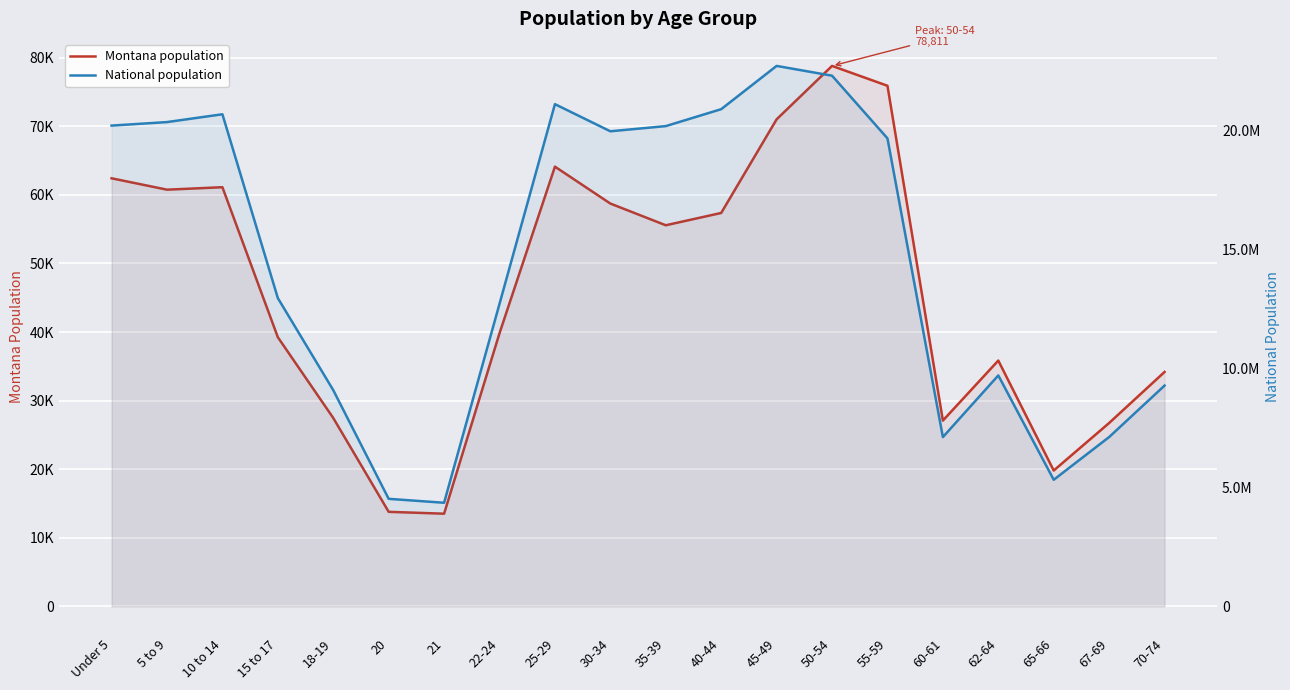

Reading left to right, transcribe all the data shown in this chart.

Montana population: Under 5=62423	5 to 9=60765	10 to 14=61124	15 to 17=39251	18-19=27473	20=13789	21=13517	22-24=39832	25-29=64123	30-34=58741	35-39=55575	40-44=57370	45-49=71021	50-54=78811	55-59=75915	60-61=27095	62-64=35848	65-66=19811	67-69=26745	70-74=34186
National population: Under 5=20201362	5 to 9=20348657	10 to 14=20677194	15 to 17=12954254	18-19=9086089	20=4519129	21=4354294	22-24=12712576	25-29=21101849	30-34=19962099	35-39=20179642	40-44=20890964	45-49=22708591	50-54=22298125	55-59=19664805	60-61=7113727	62-64=9704197	65-66=5319902	67-69=7115361	70-74=9278166